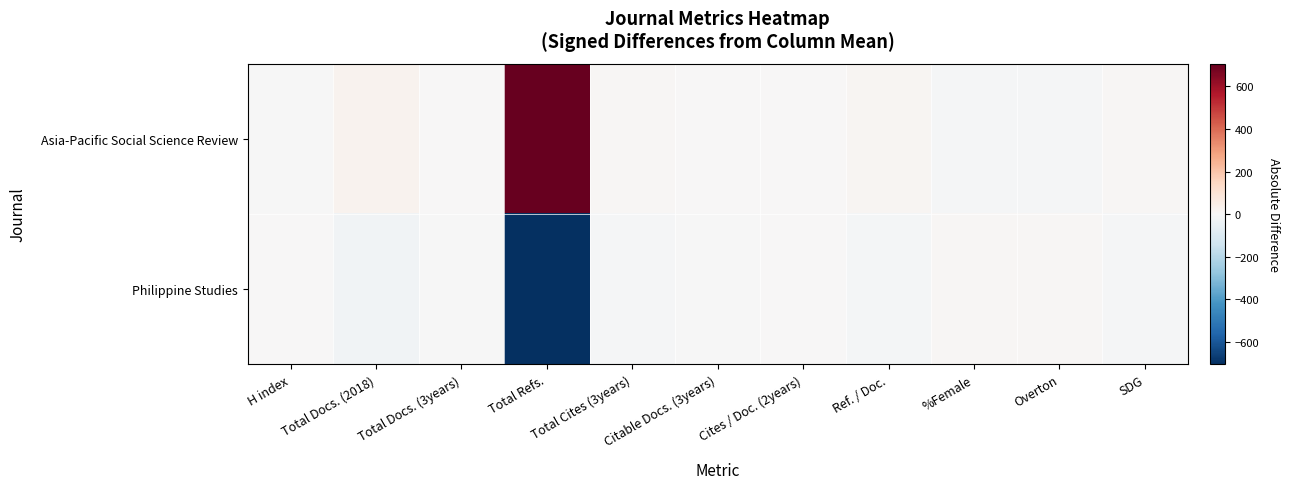

Which category has the highest value across all series?

Total Refs.